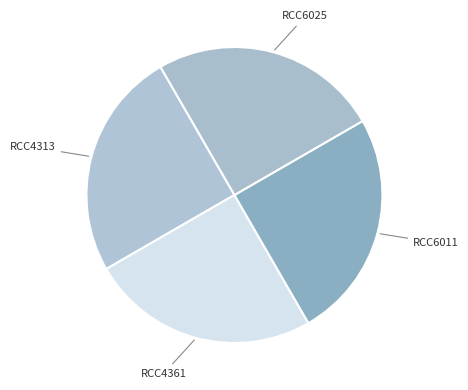

Approximately how many times larger is the value at RCC6011 compared to RCC6025?

1.0